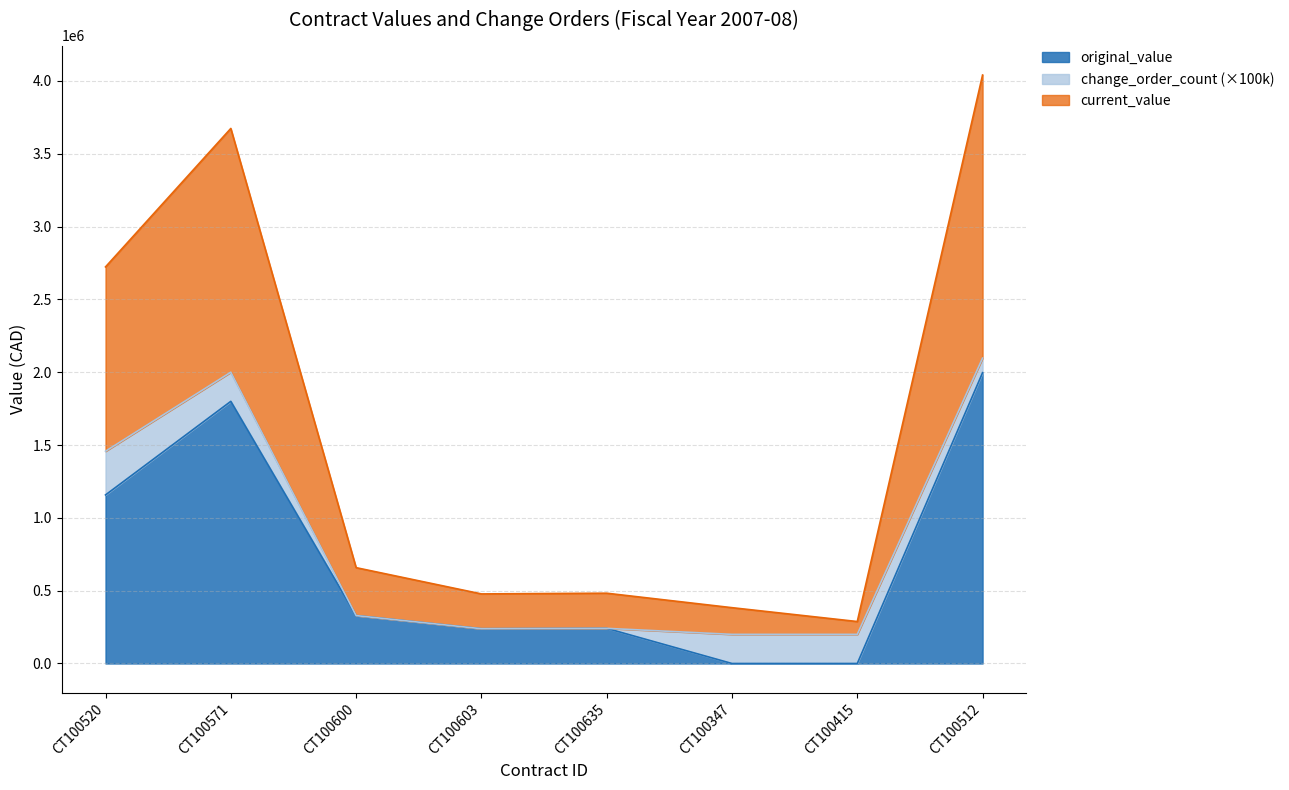

Rank the categories by current_value value from highest to lowest.

CT100512, CT100571, CT100520, CT100600, CT100635, CT100603, CT100347, CT100415